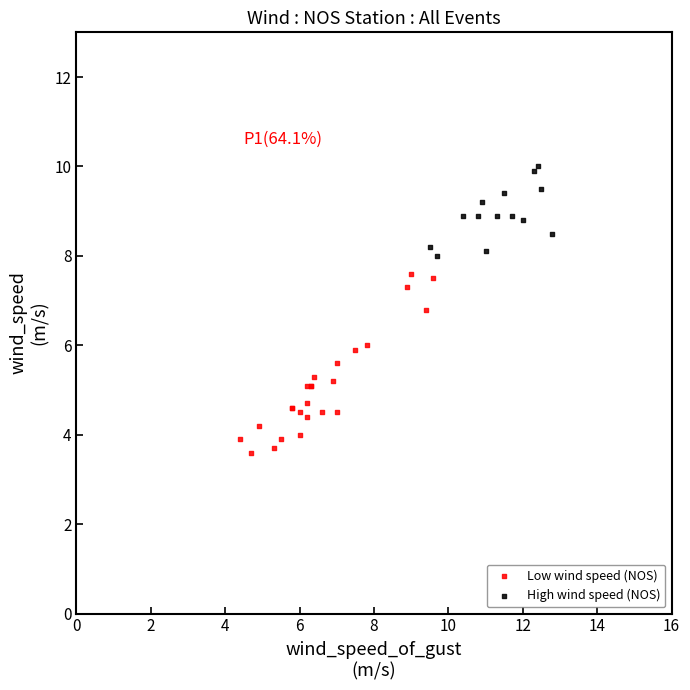

What are all the series names shown in the legend?

Low wind speed (NOS), High wind speed (NOS)